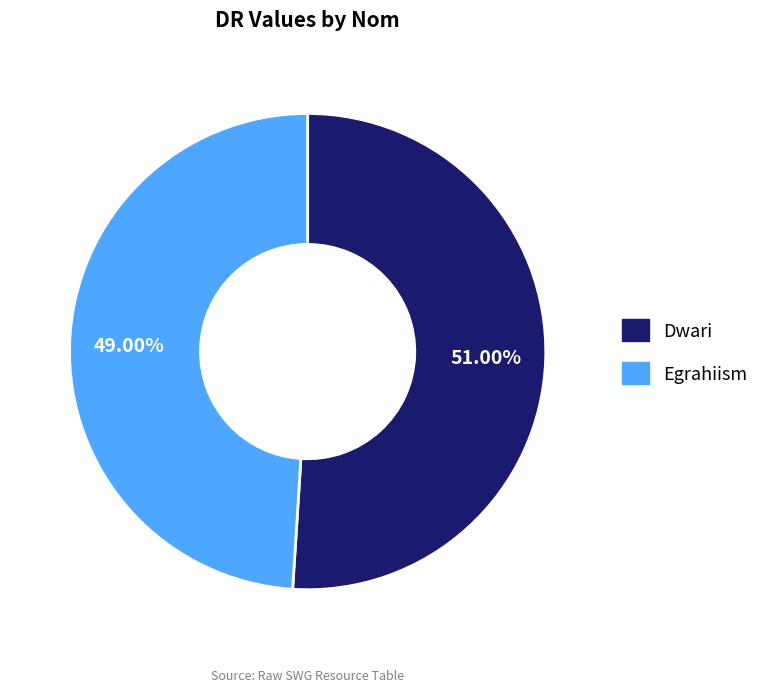

To the nearest percent, what is the average slice percentage?

50%